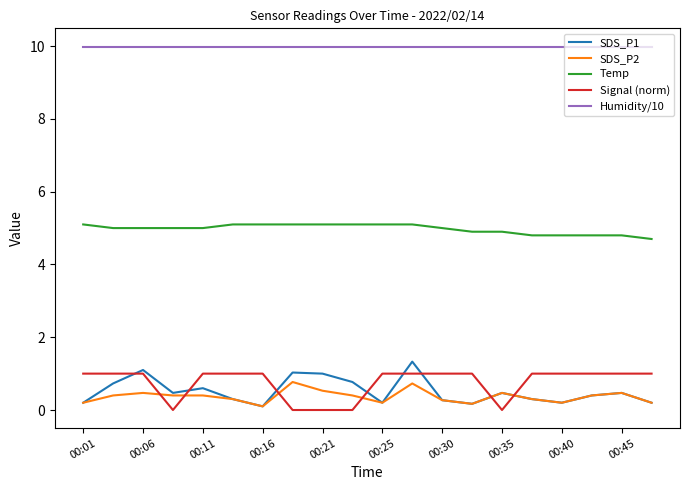

True or false: SDS_P2 and Humidity/10 cross at least once.

False